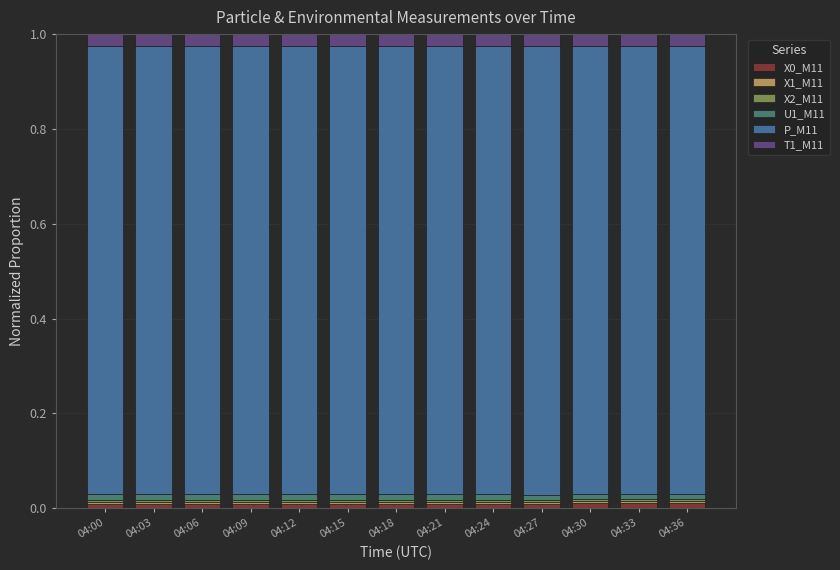

Does the chart contain stacked bars?

Yes